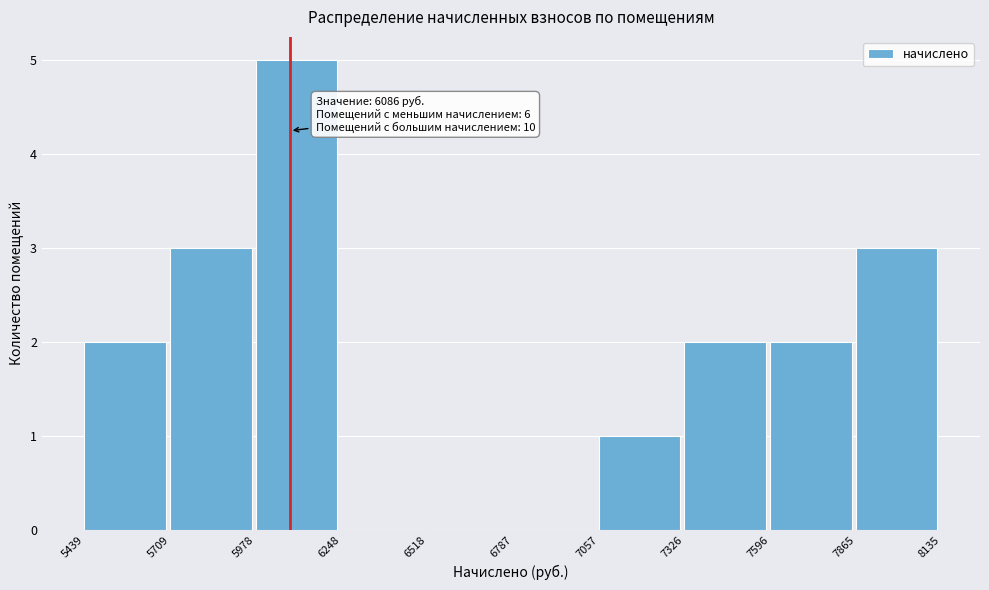

Which range on the x-axis has the tallest bar?

5978 to 6248